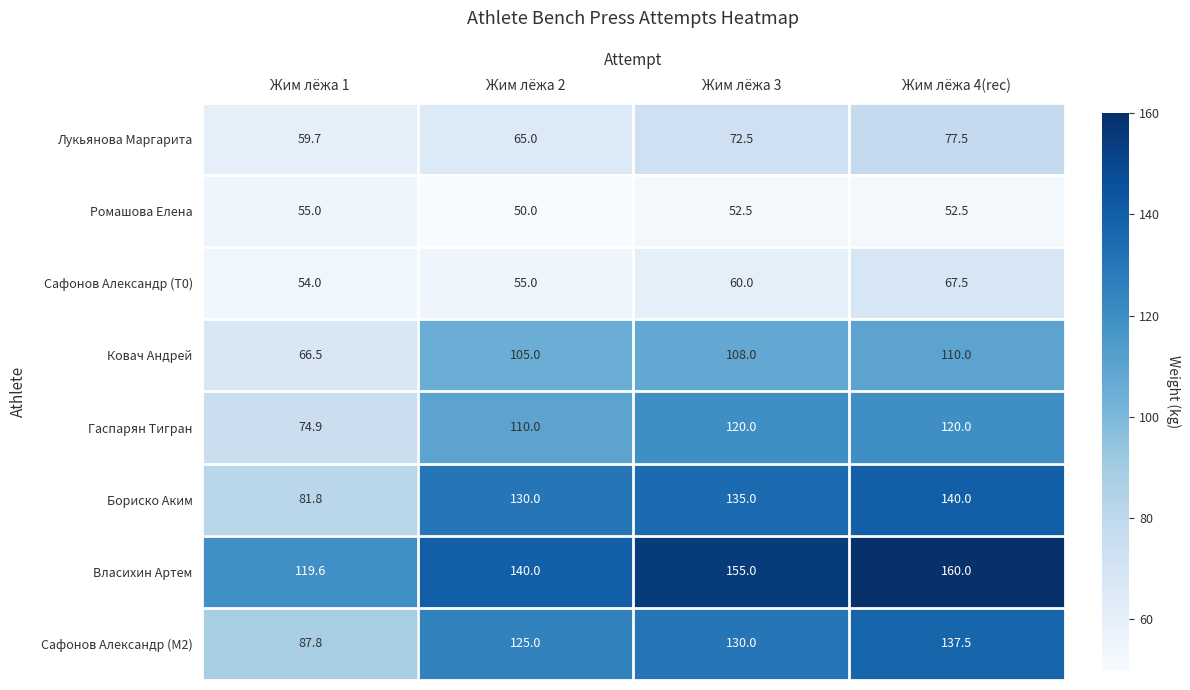

At which category does the chart reach its peak across all series?

Жим лёжа 4(rec)